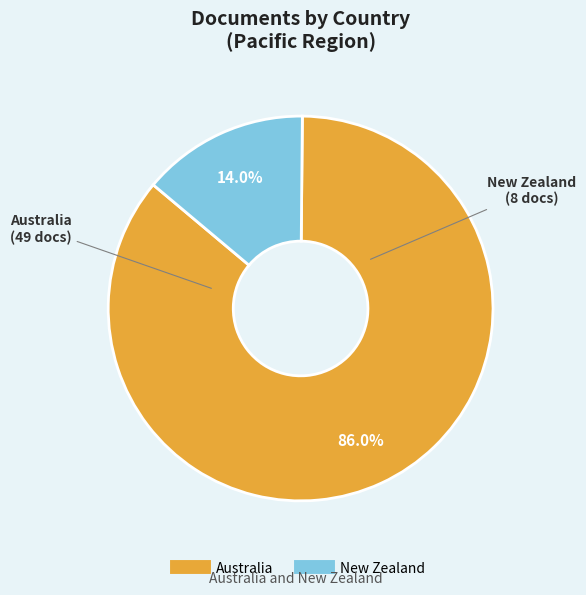

Is it true that Australia is 86% of the pie?

True